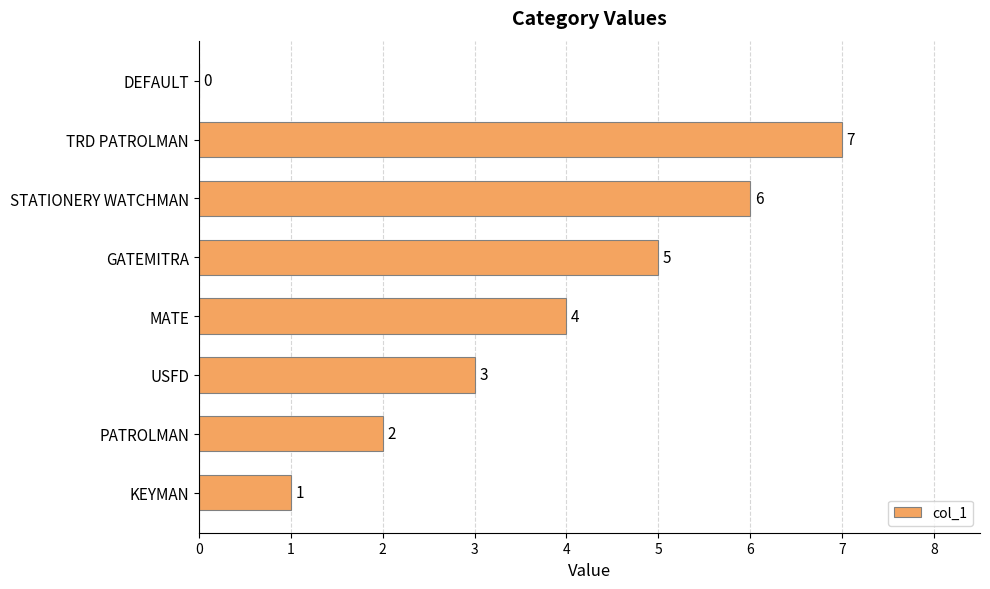

Which label corresponds to the largest value in the chart?

TRD PATROLMAN